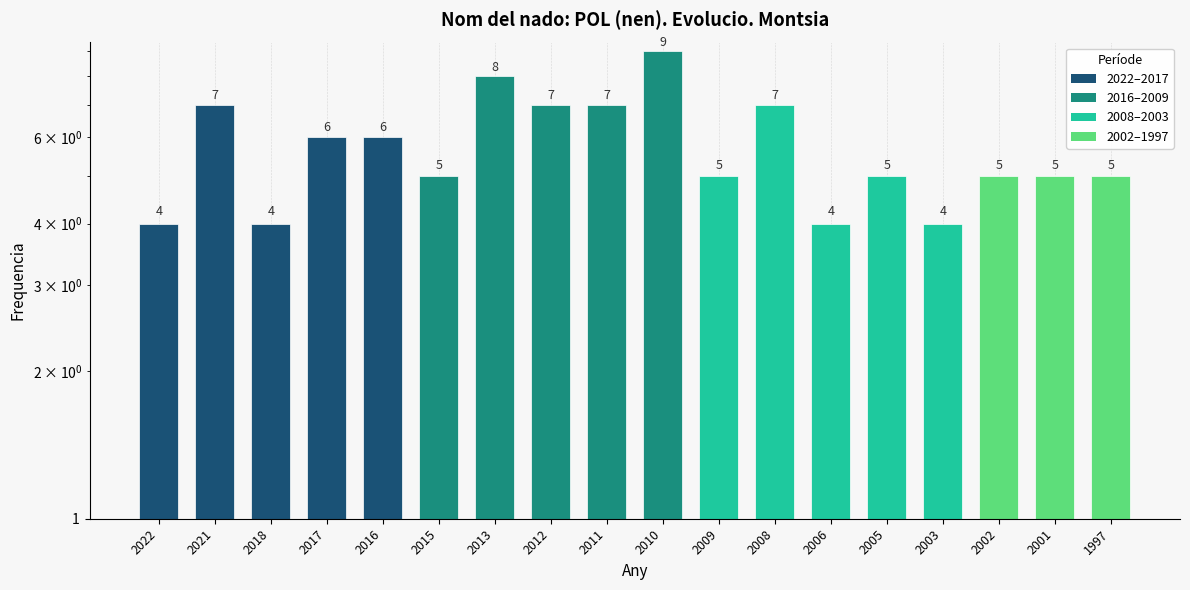

List the labels in order of value, largest first.

2010, 2013, 2021, 2012, 2011, 2008, 2017, 2016, 2015, 2009, 2005, 2002, 2001, 1997, 2022, 2018, 2006, 2003